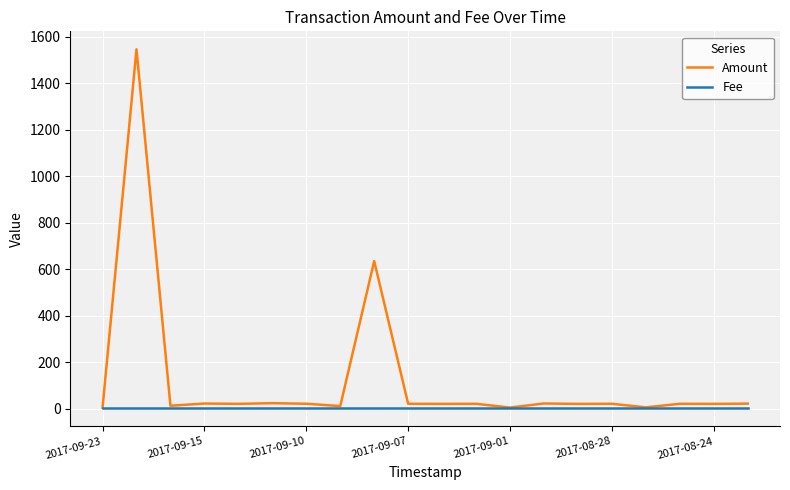

What is the maximum value for Amount?

1547.0